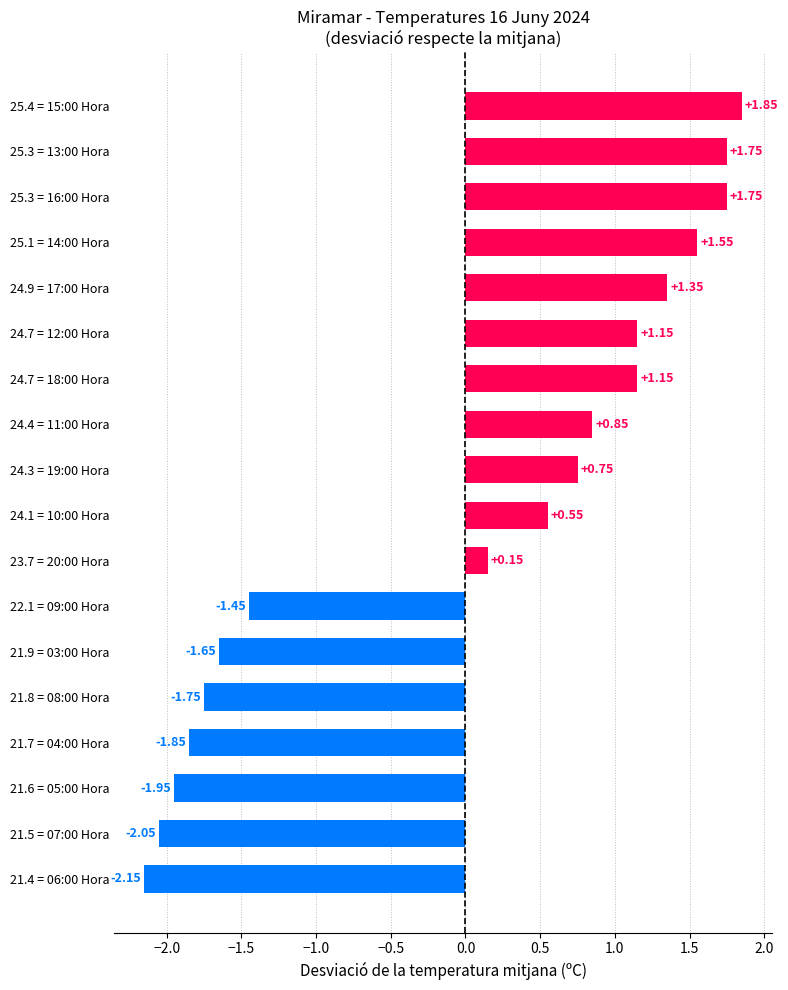

Which label corresponds to the largest value in the chart?

25.4 = 15:00 Hora